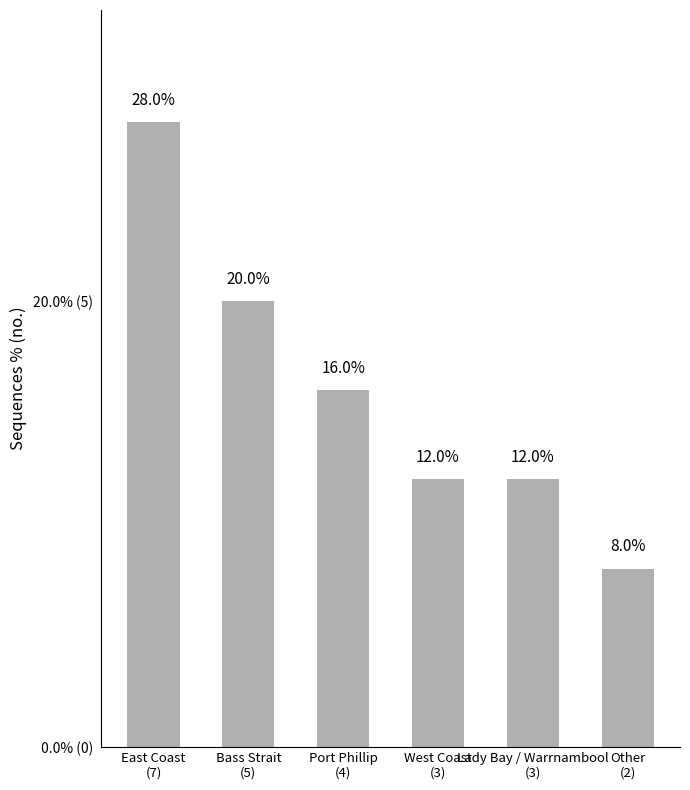

Reading left to right, extract all data points from this chart.

7	5	4	3	3	2